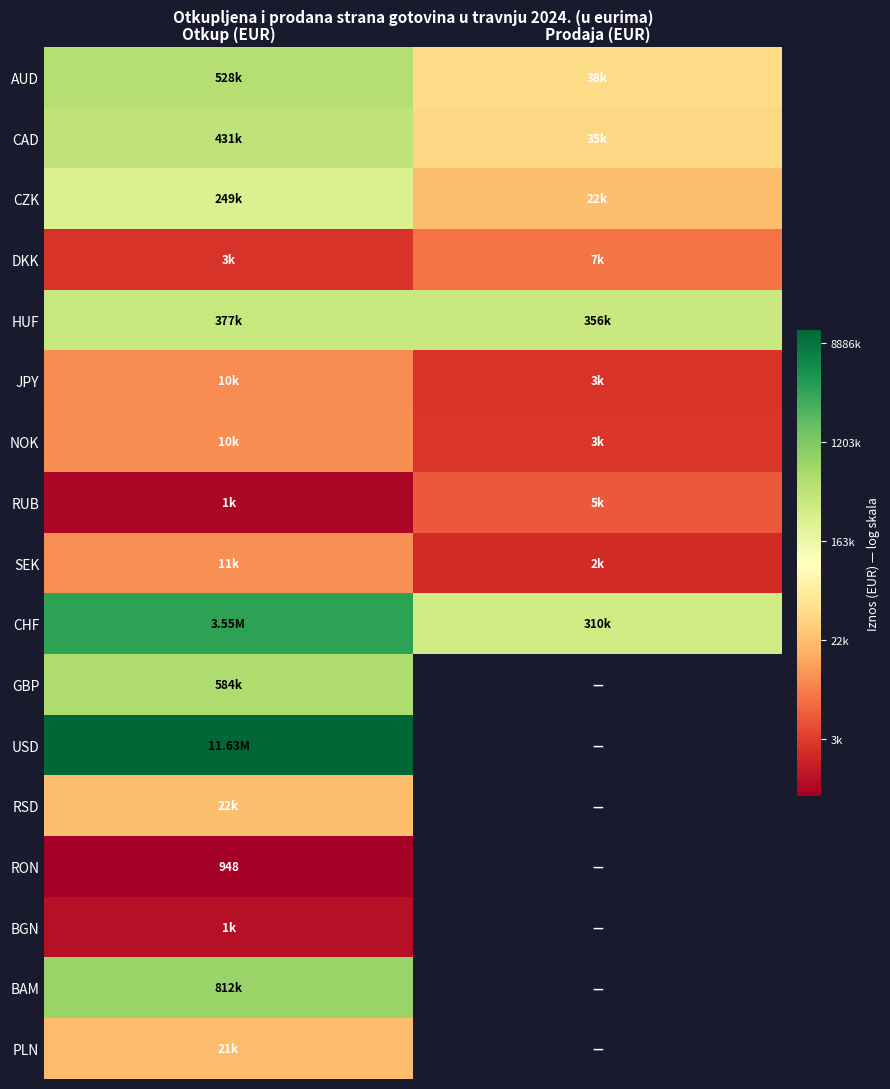

At which label does RUB reach its peak?

Prodaja (EUR)